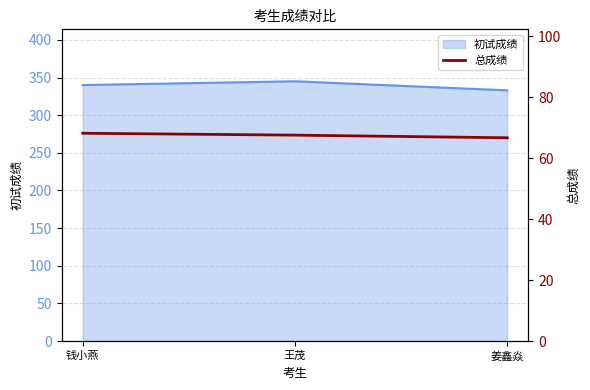

The value of 初试成绩 at 姜鑫焱 is 333. True or false?

True